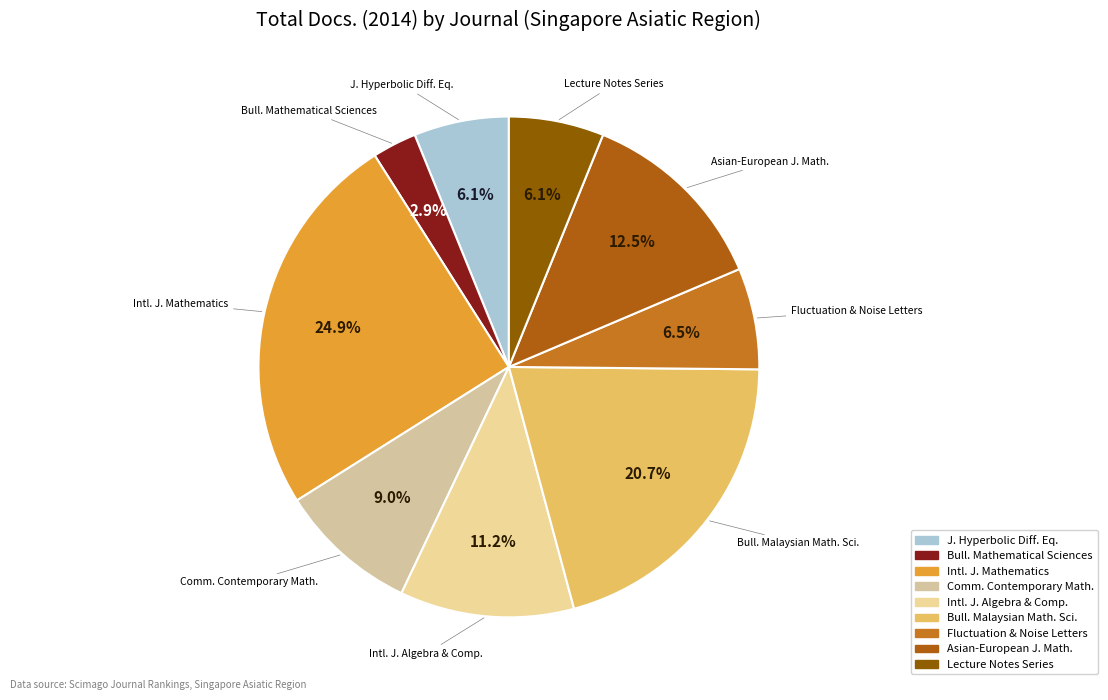

Does Intl. J. Algebra & Comp. represent more than half of the total?

No